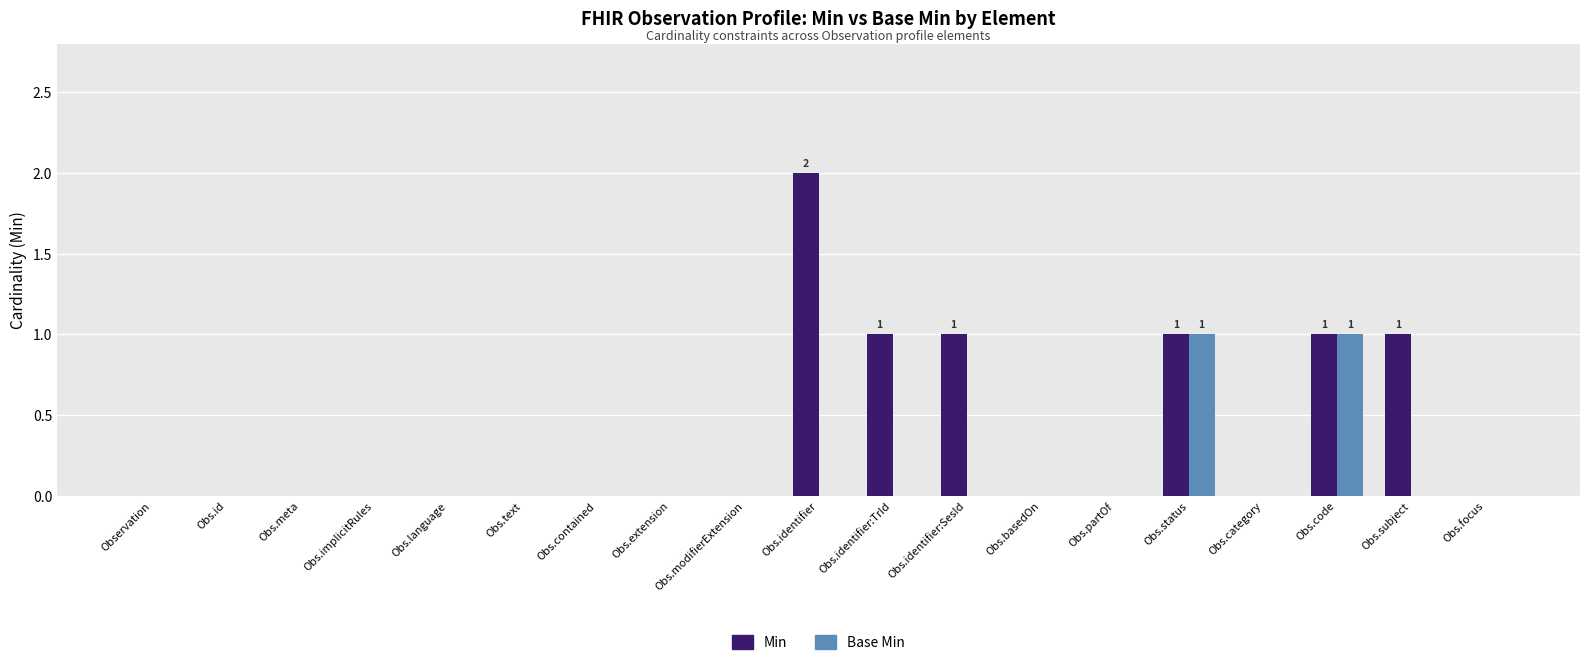

Which series has the largest total across all categories?

Min